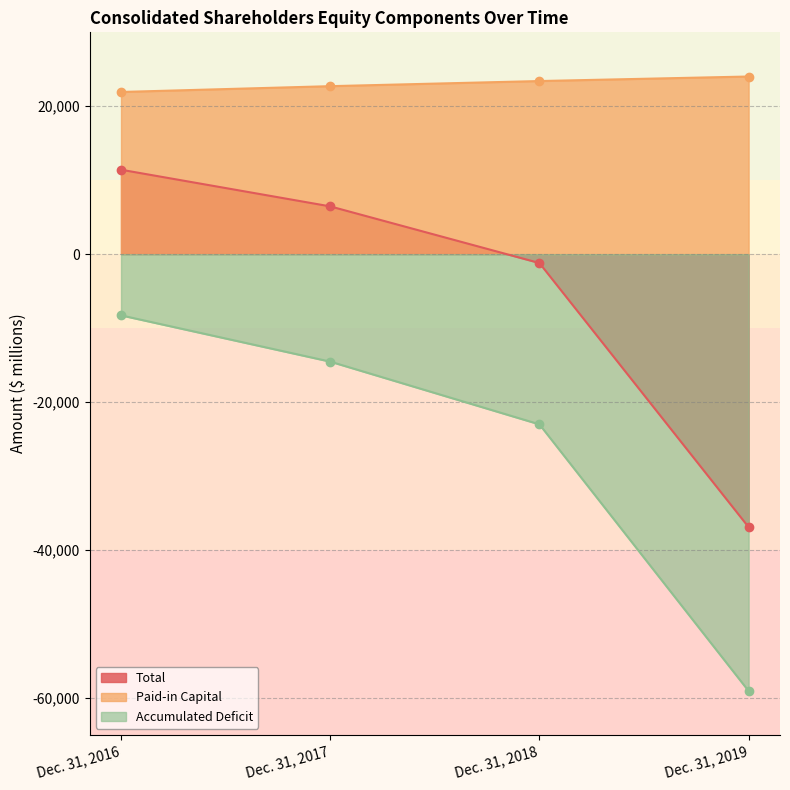

What is the approximate value of Total at Dec. 31, 2017, to the nearest 10?

6460